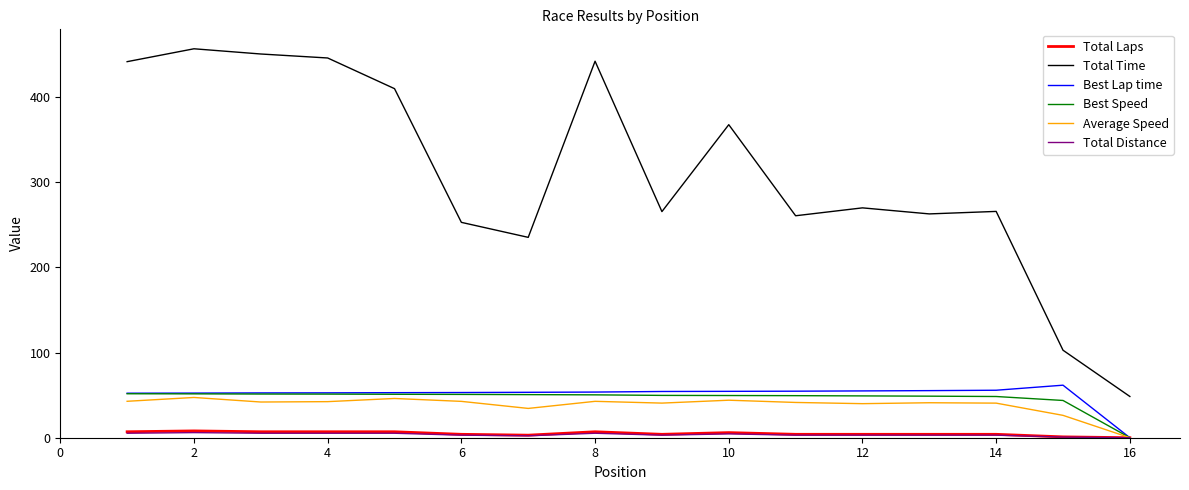

What is the greatest value displayed?

456.8